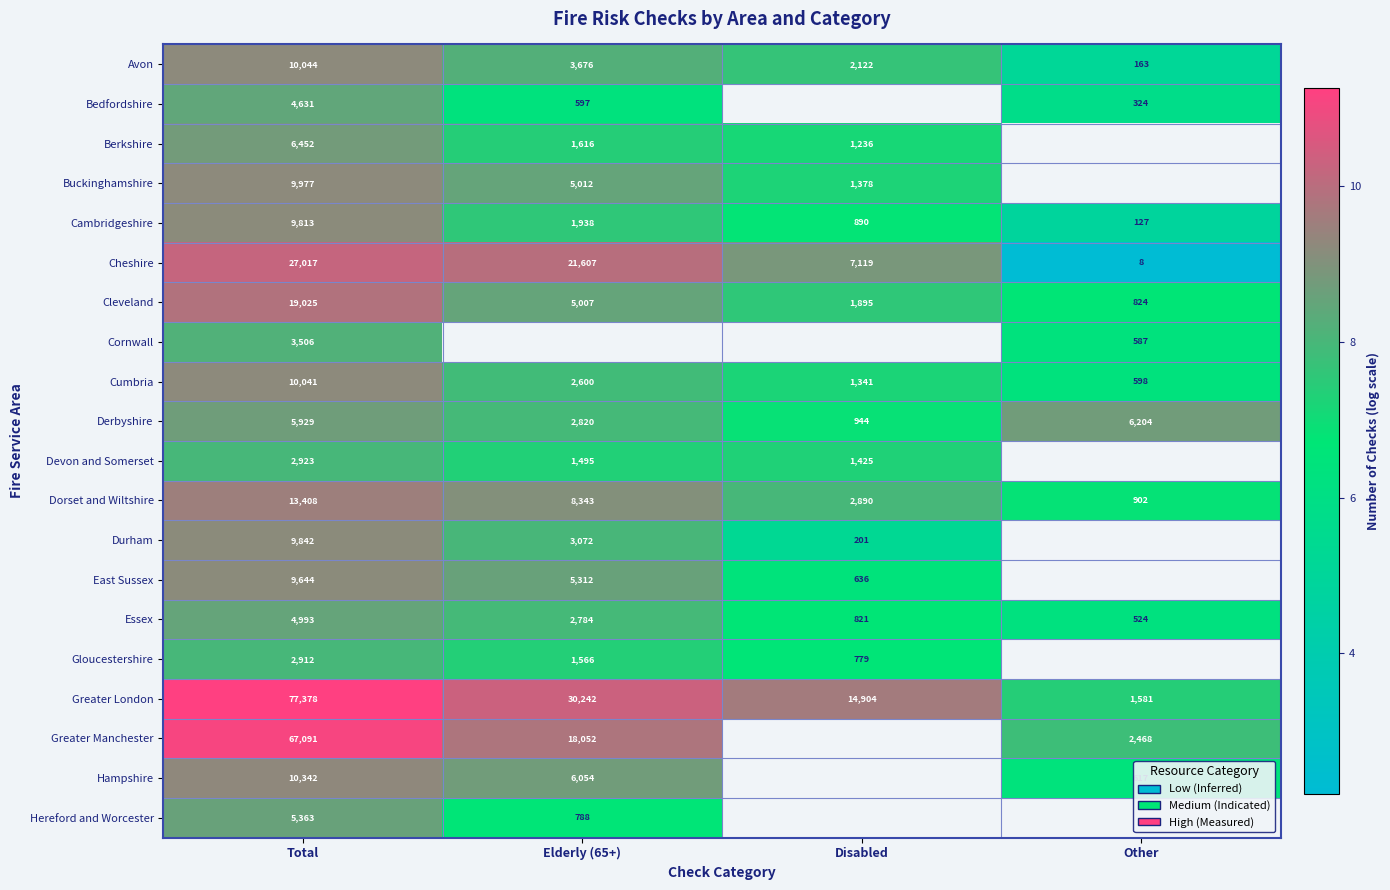

What is the total value across all series at Total?

310331.0